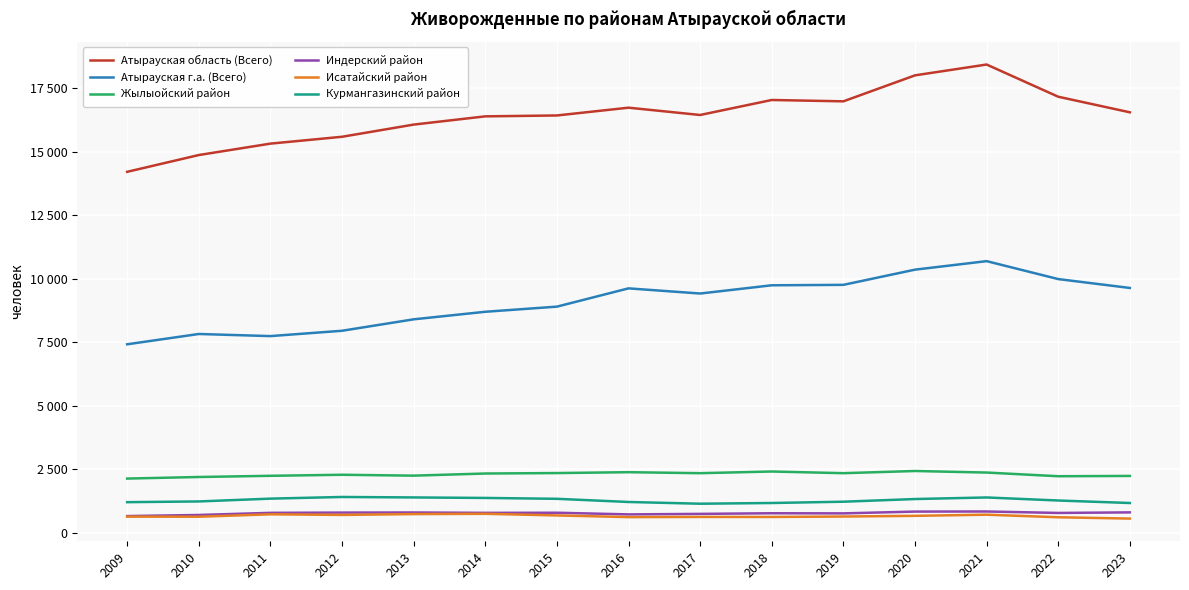

What are all the series names shown in the legend?

Атырауская область (Всего), Атырауская г.а. (Всего), Жылыойский район, Индерский район, Исатайский район, Курмангазинский район